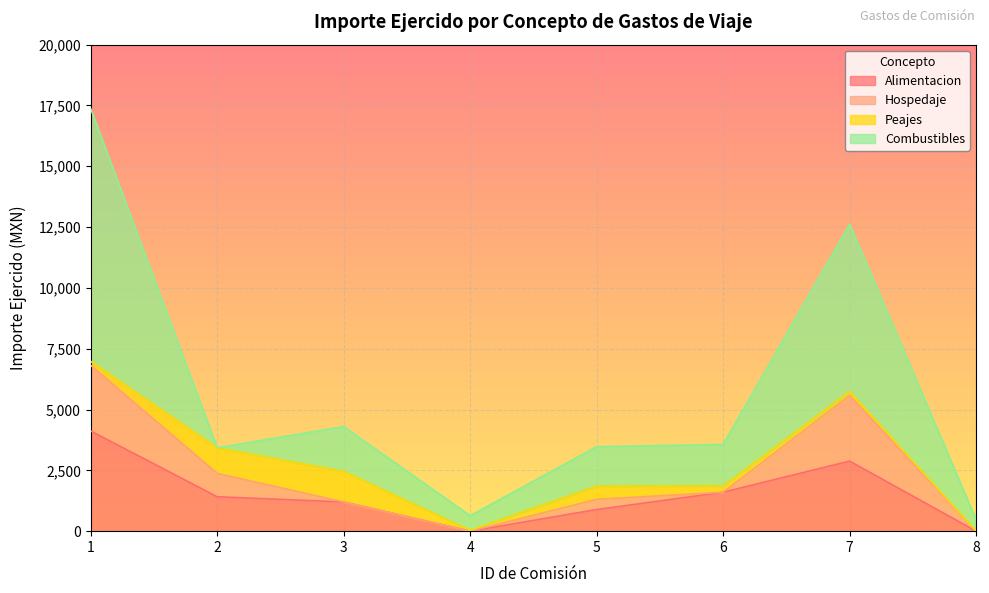

Which series changed the most between 5 and 6?

Alimentacion